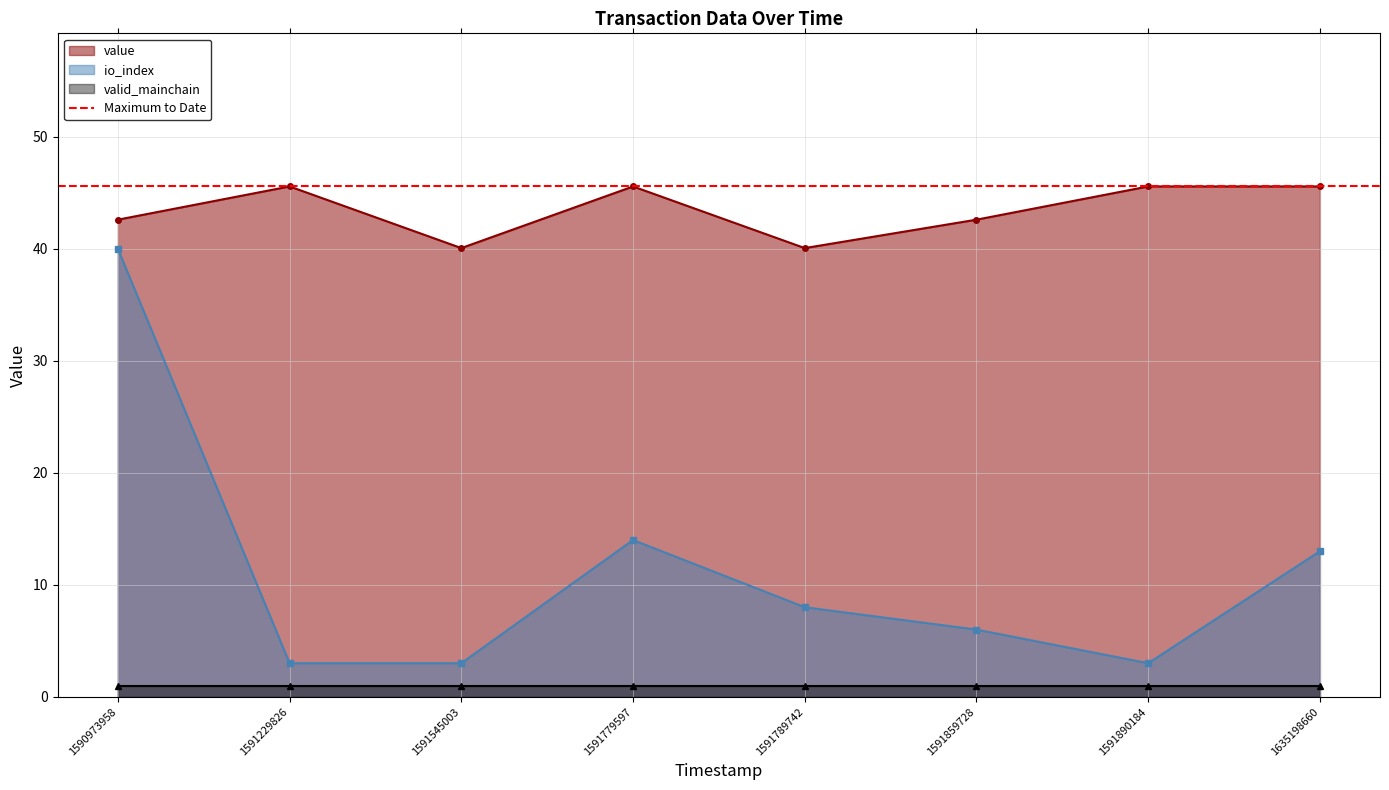

True or false: io_index has more than 0 interior local peaks.

True